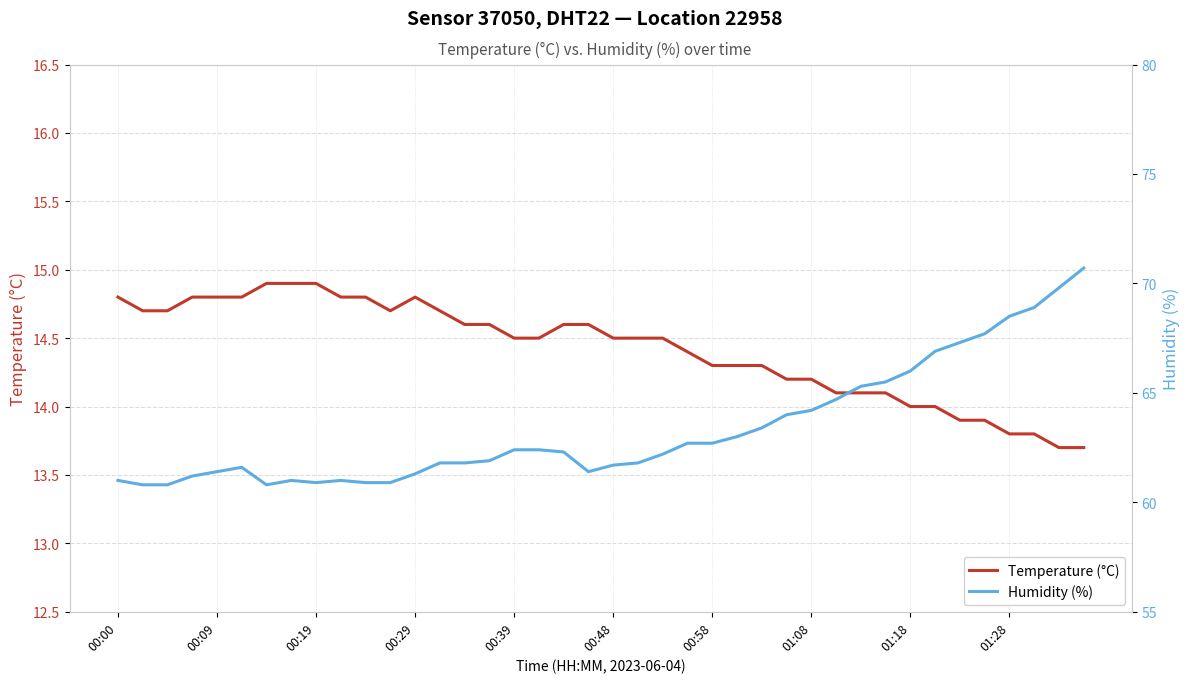

What is the spread (max minus min) of values at 15?

47.3